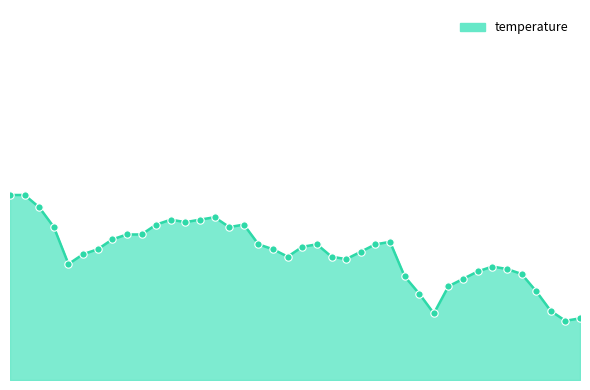

Does the chart have visible grid lines?

No